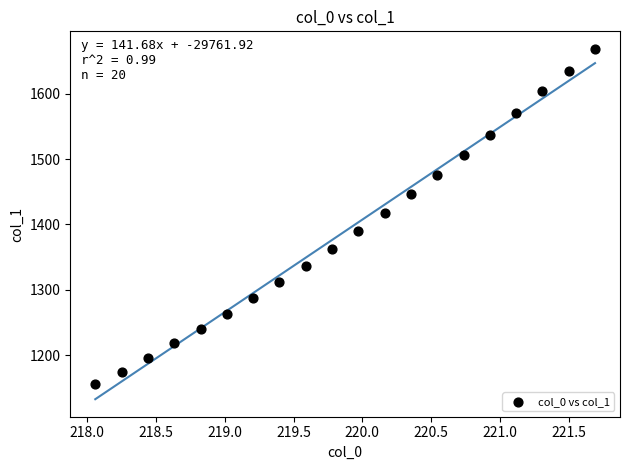

What Y value in the scatter plot is closest to 1411?

1417.3